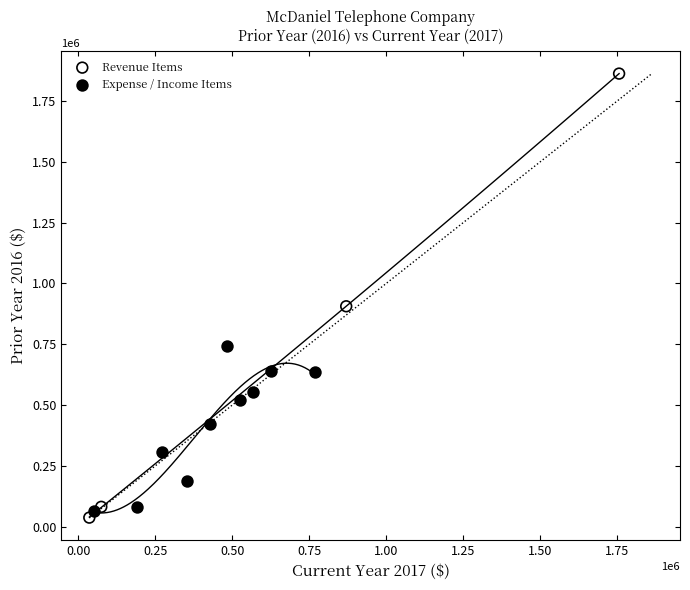

Which series contains the lowest Y value?

Revenue Items